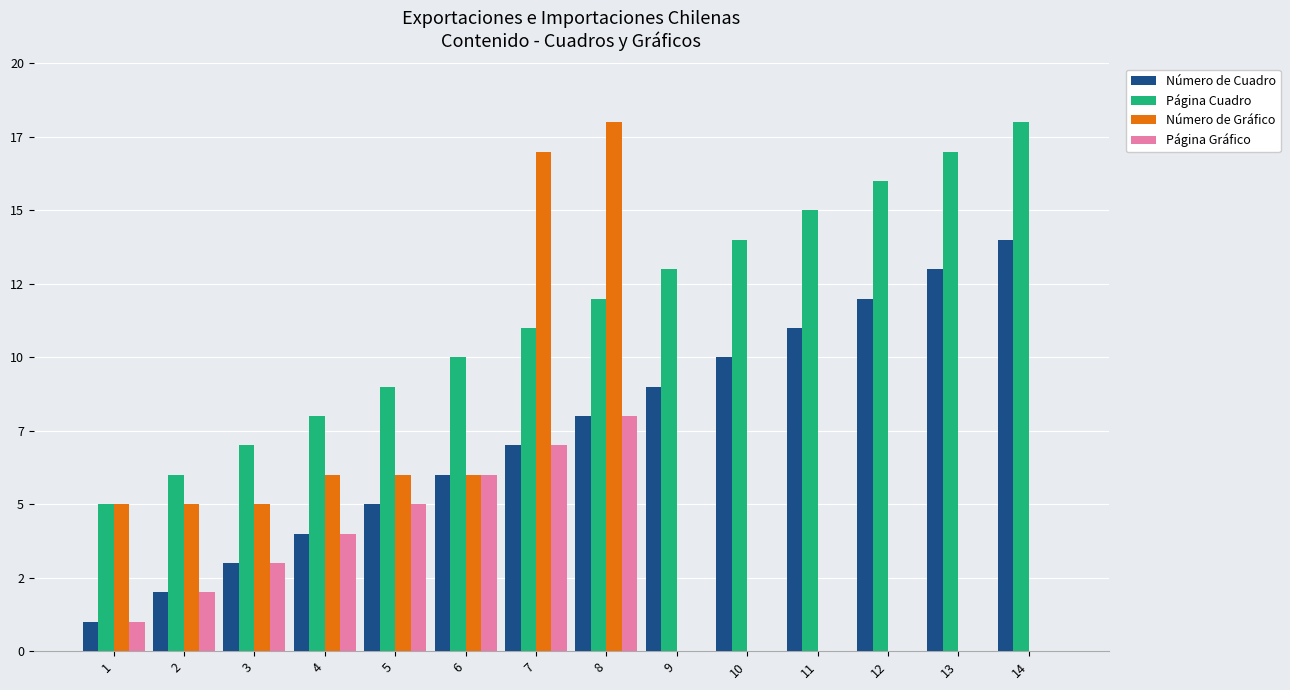

Are the bars grouped side by side (vs. stacked)?

Yes